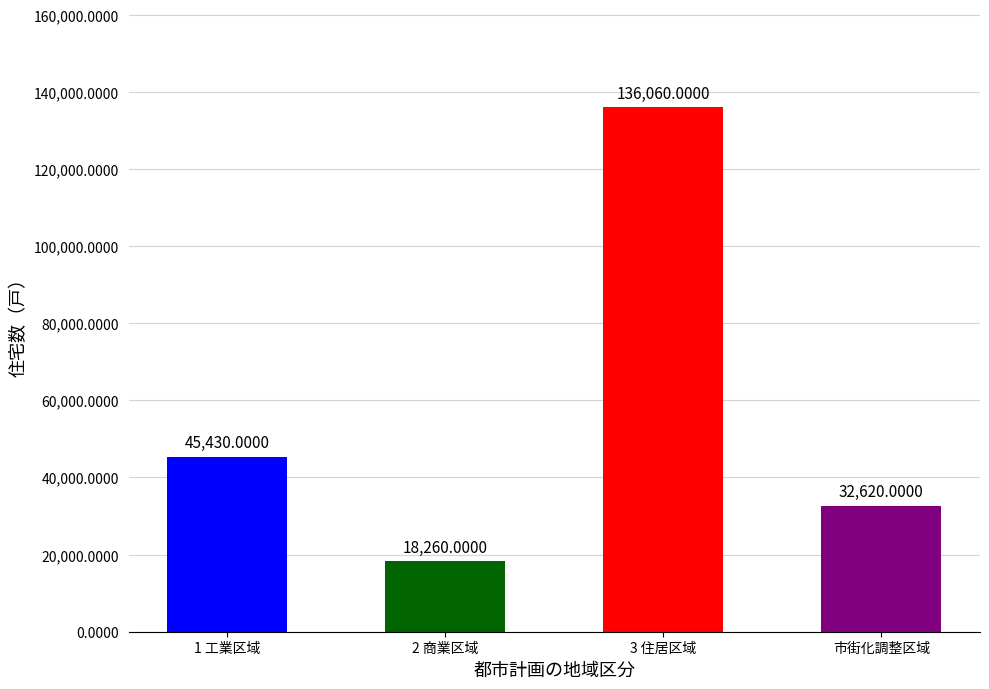

Reading left to right, list all the values displayed in this chart.

1 工業区域=45430	2 商業区域=18260	3 住居区域=136060	市街化調整区域=32620